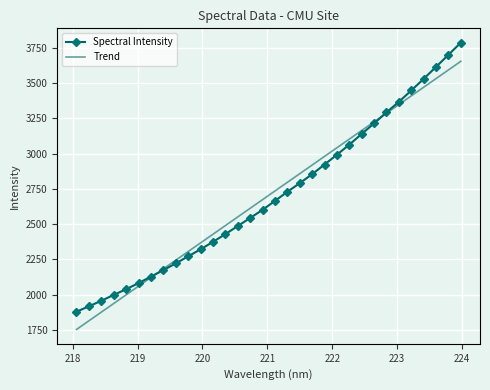

How many times do Trend and Spectral Intensity cross each other?

2